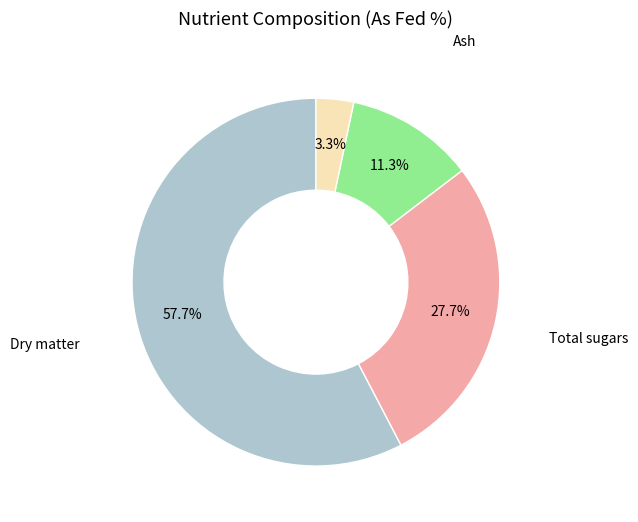

What is the ratio of the value at Ash to the value at Crude protein?

3.4